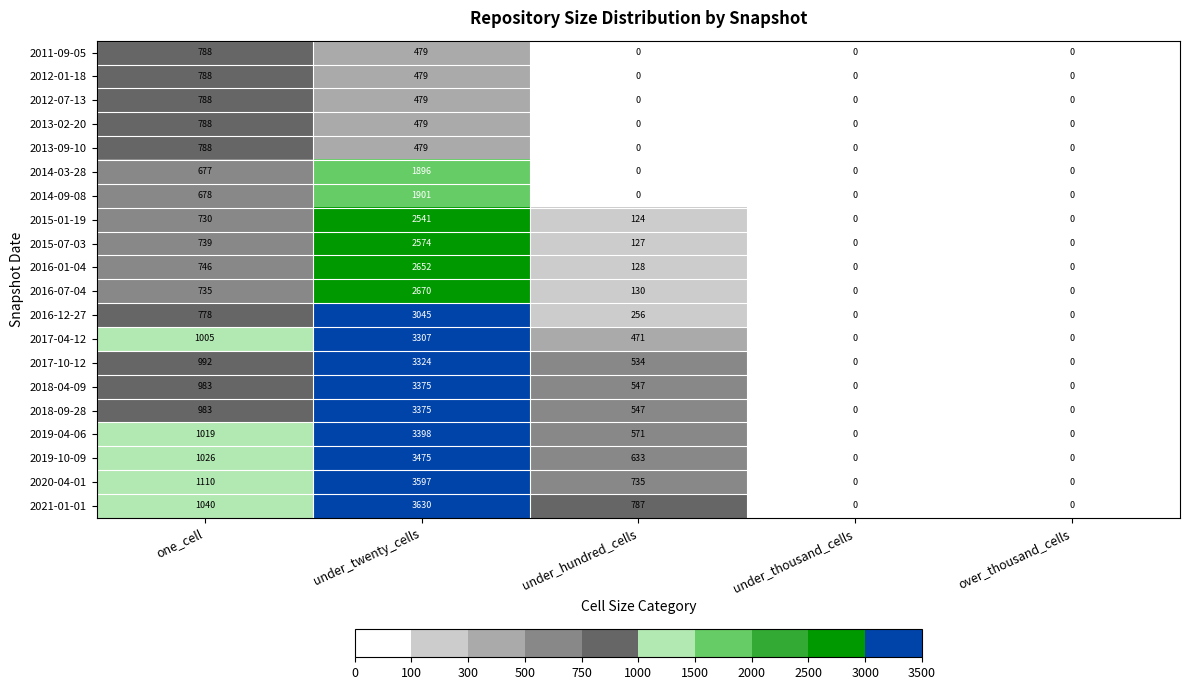

Which series has the largest range (max minus min)?

2021-01-01